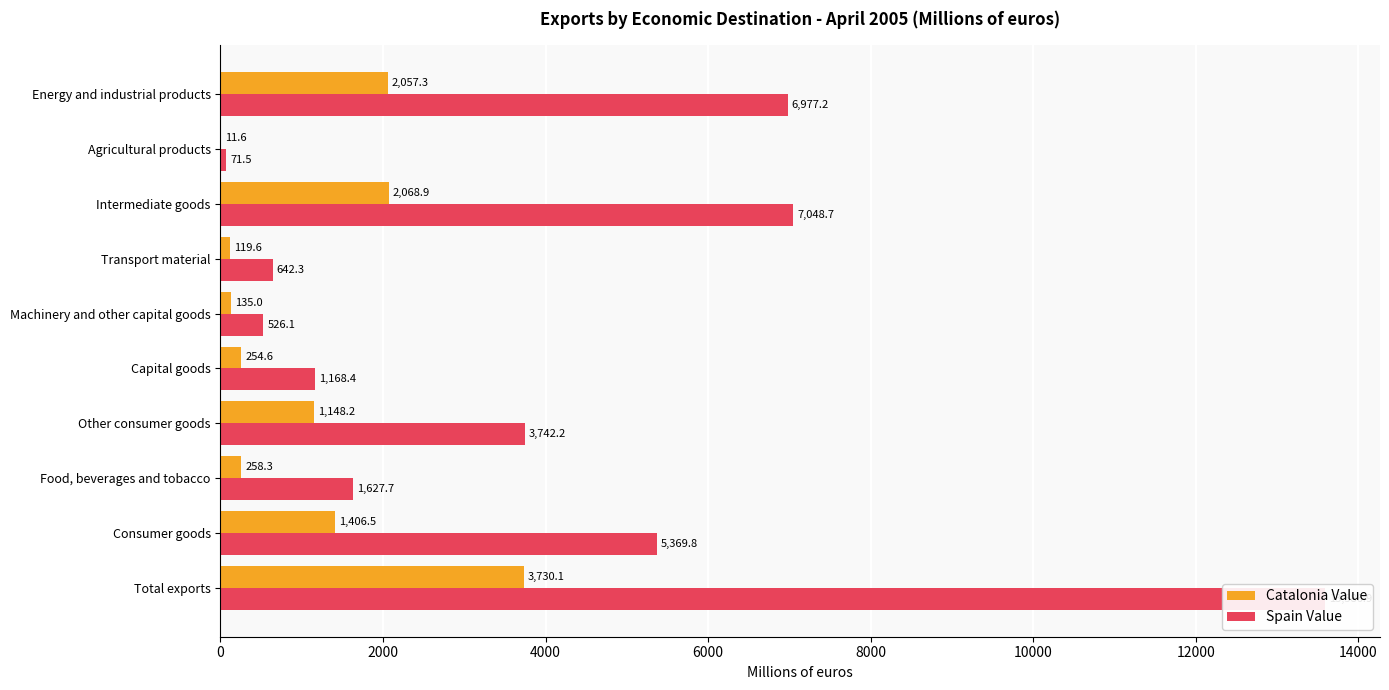

How many series are shown in this chart?

2